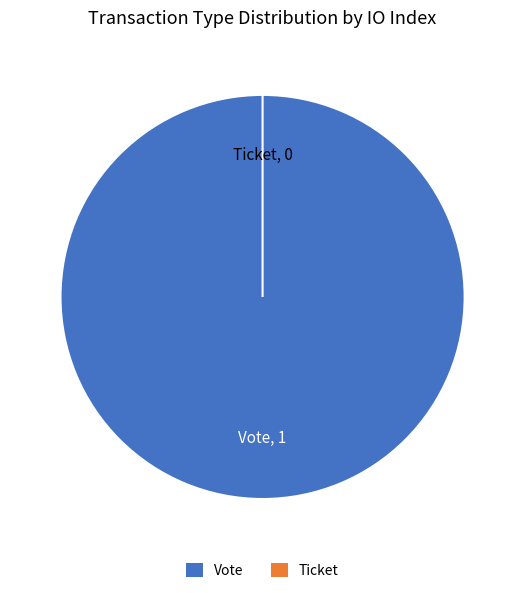

Count the number of slices in the pie.

2